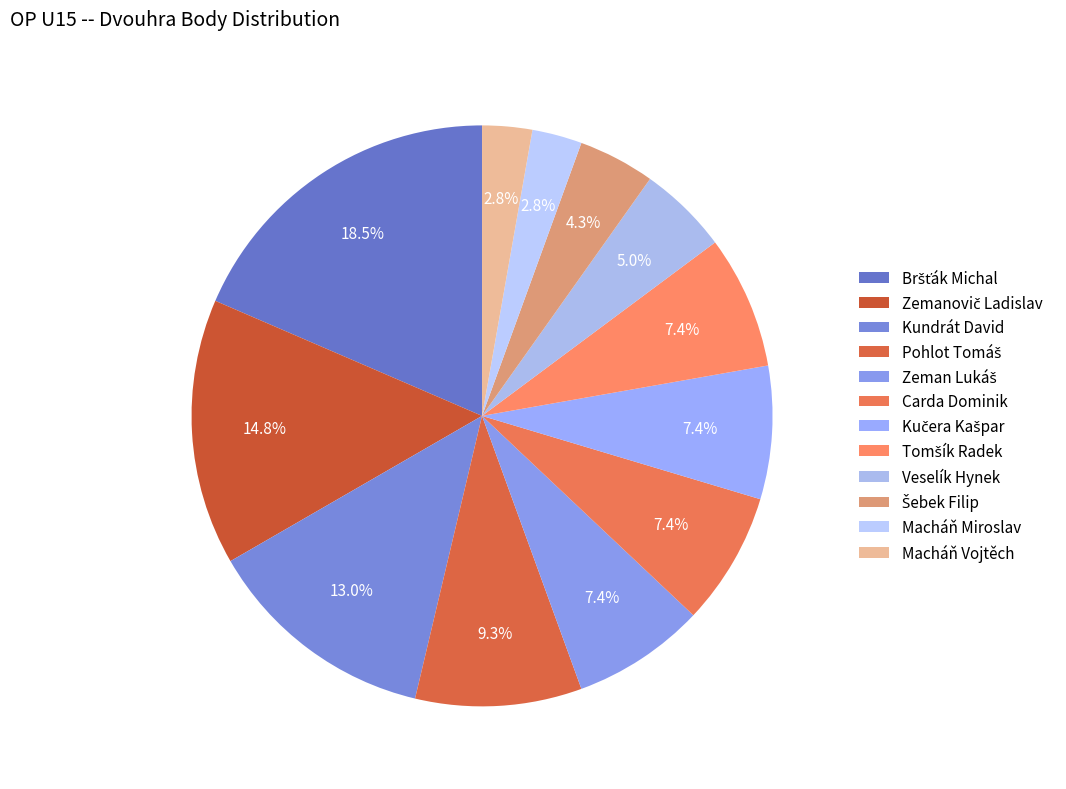

To the nearest percent, what percentage of the pie is Kundrát David?

13%